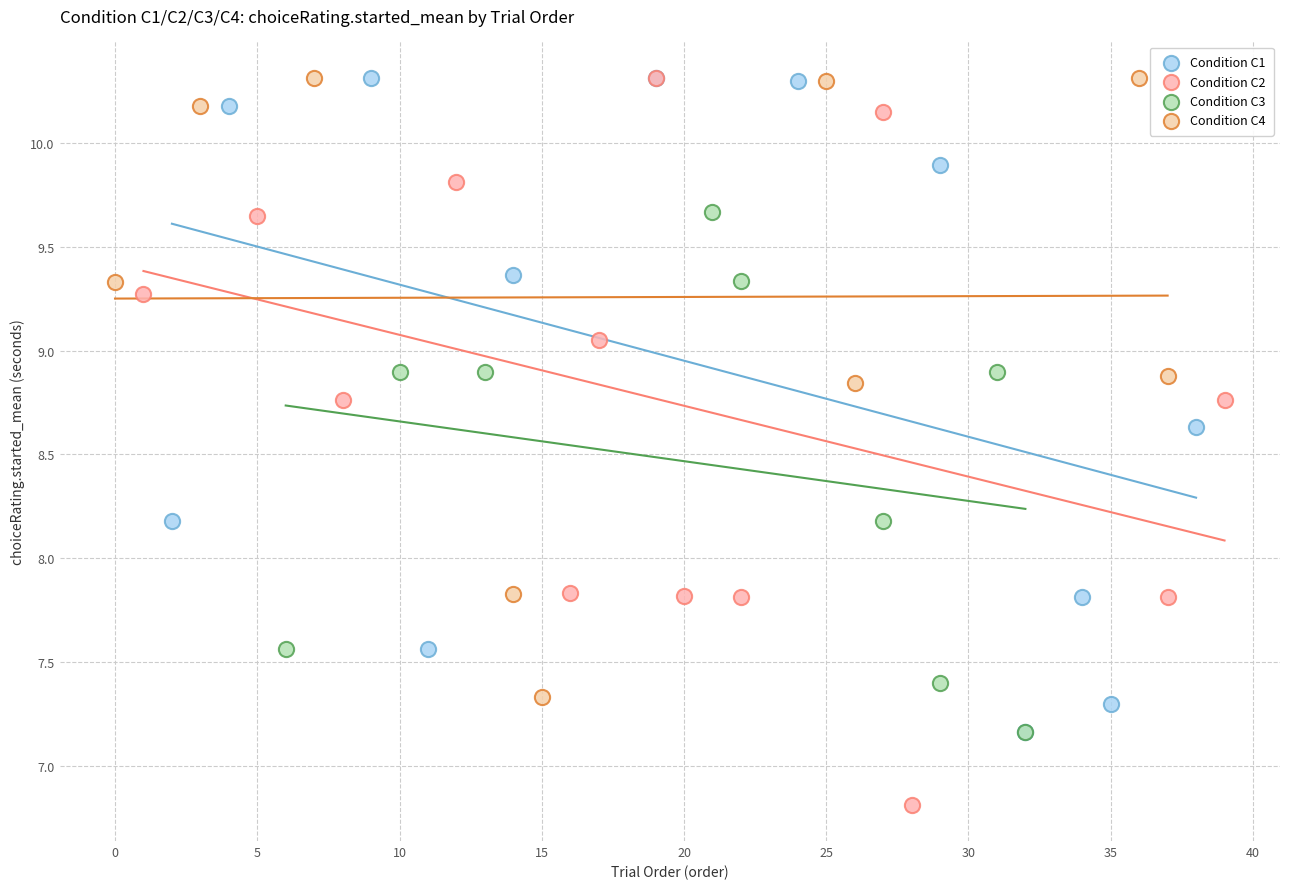

Which series contains the lowest Y value?

Condition C2